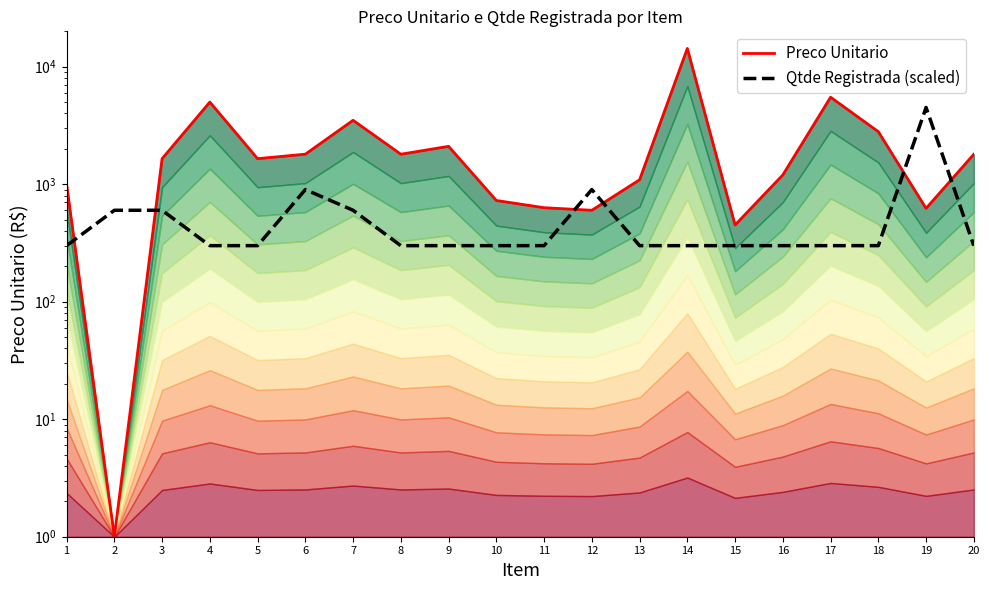

Which series has the largest range (max minus min)?

Preco Unitario